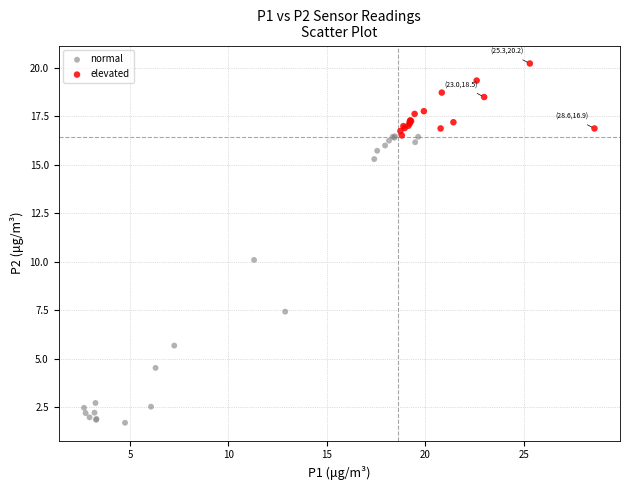

Which series reaches the minimum Y coordinate?

normal